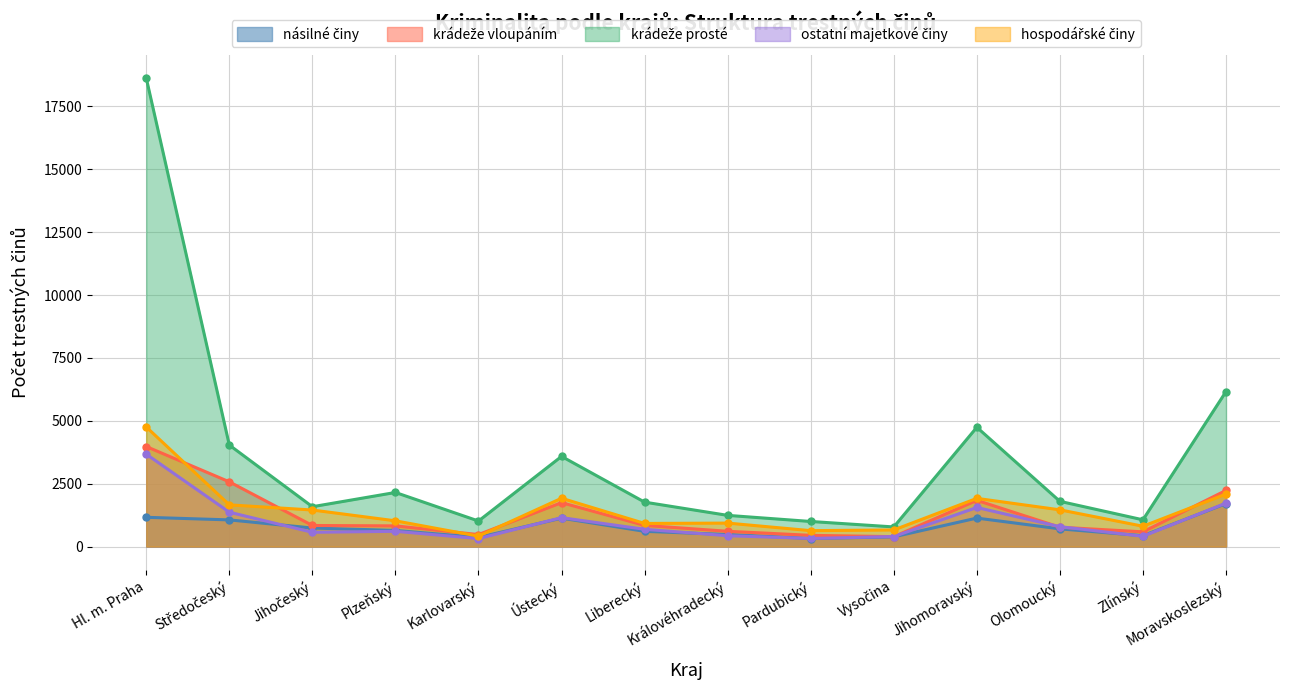

At which category does ostatní majetkové činy reach its first local peak?

Plzeňský